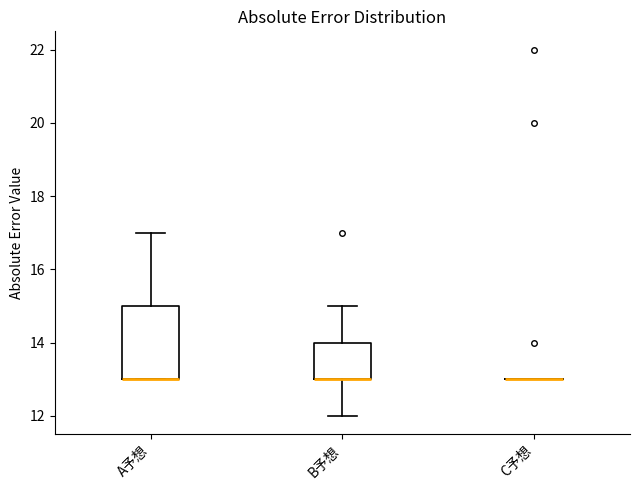

Where does the upper whisker of the box for B予想 end on the y-axis? The values are not printed on the chart, so give them approximately, as read against the axis.

15